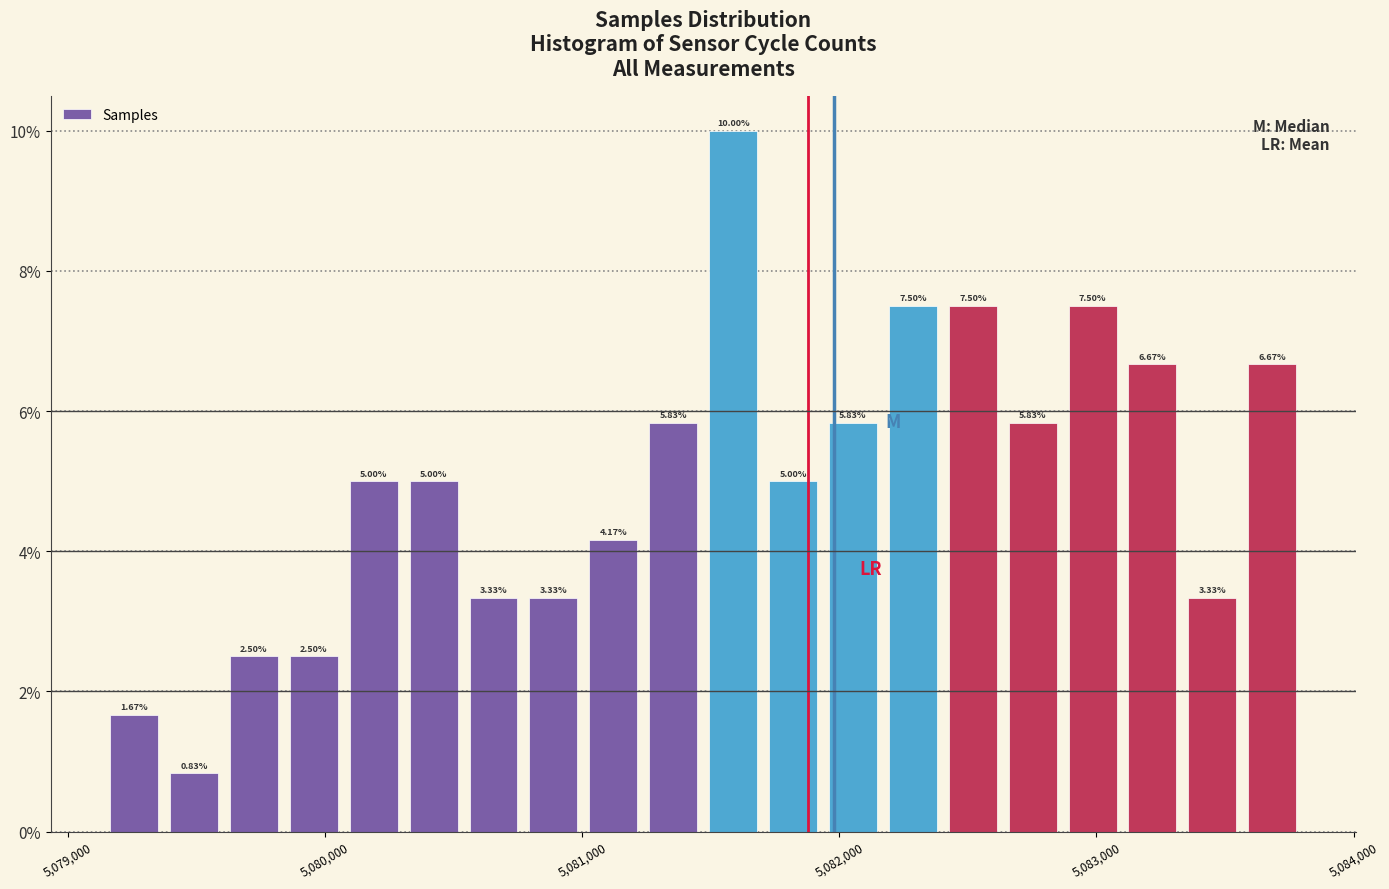

Around what value on the x-axis is the tallest bar? Give the approximate position of its centre, as read against the axis.

5081600